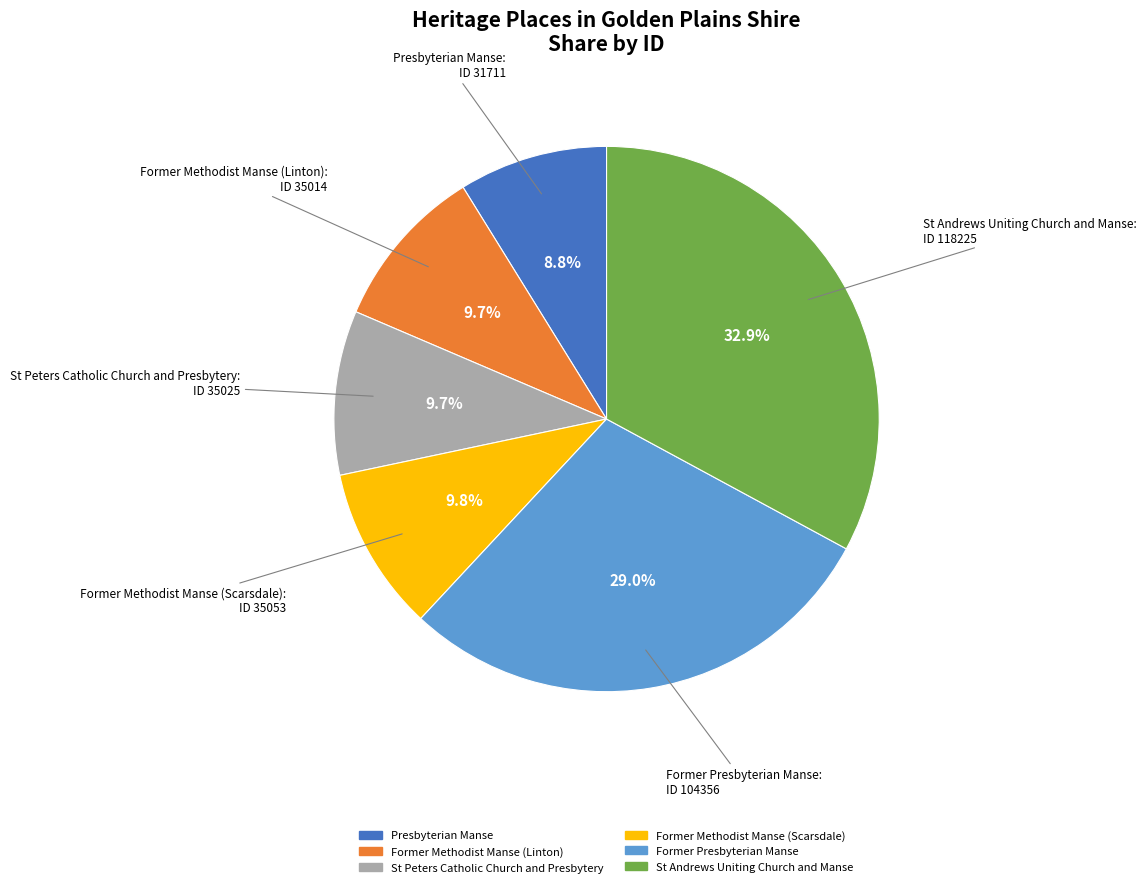

Approximately how many times larger is the value at Former Methodist Manse (Scarsdale) compared to St Andrews Uniting Church and Manse?

0.3